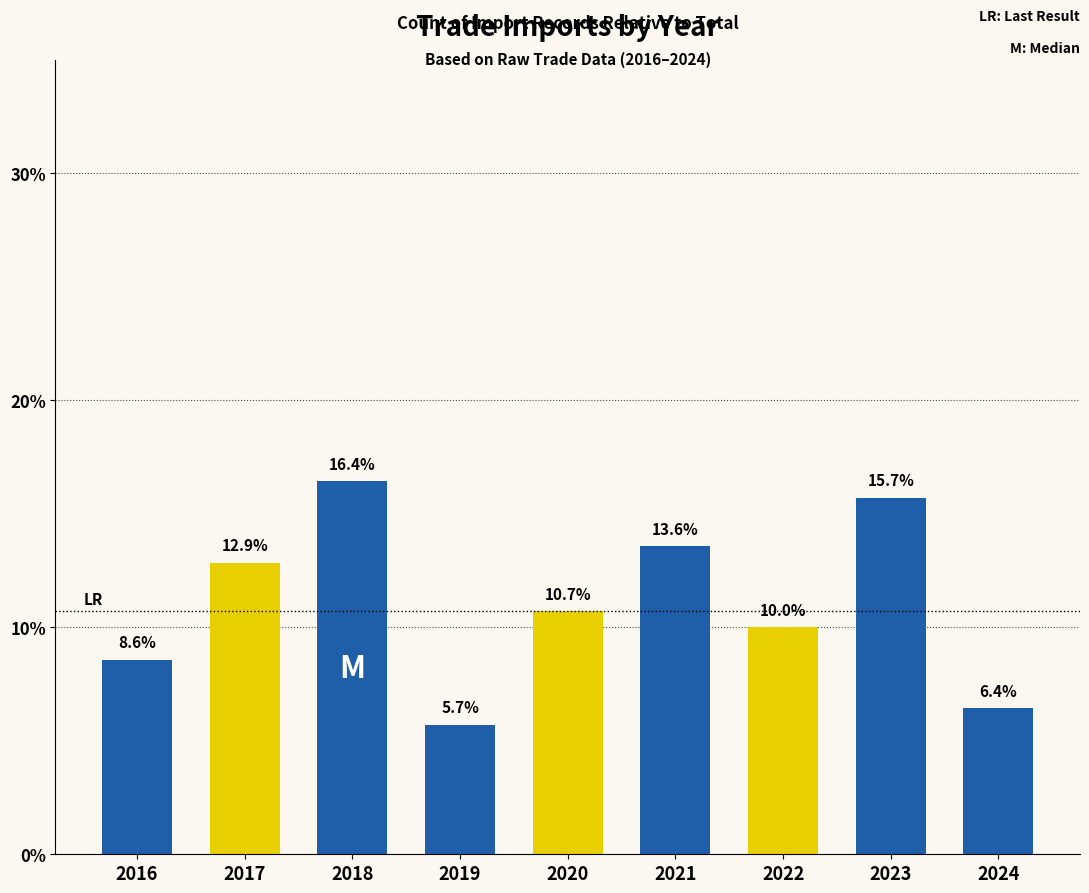

Count the number of data series in this chart.

1